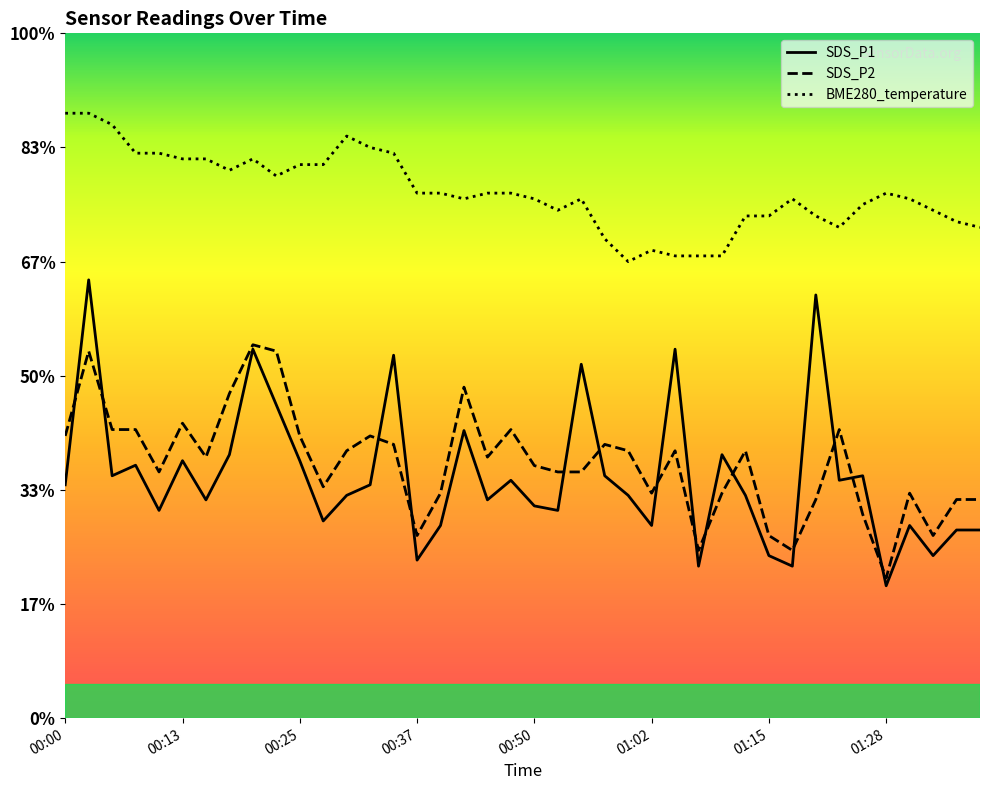

Between 00:45 and 01:23, which series saw the biggest shift?

BME280_temperature